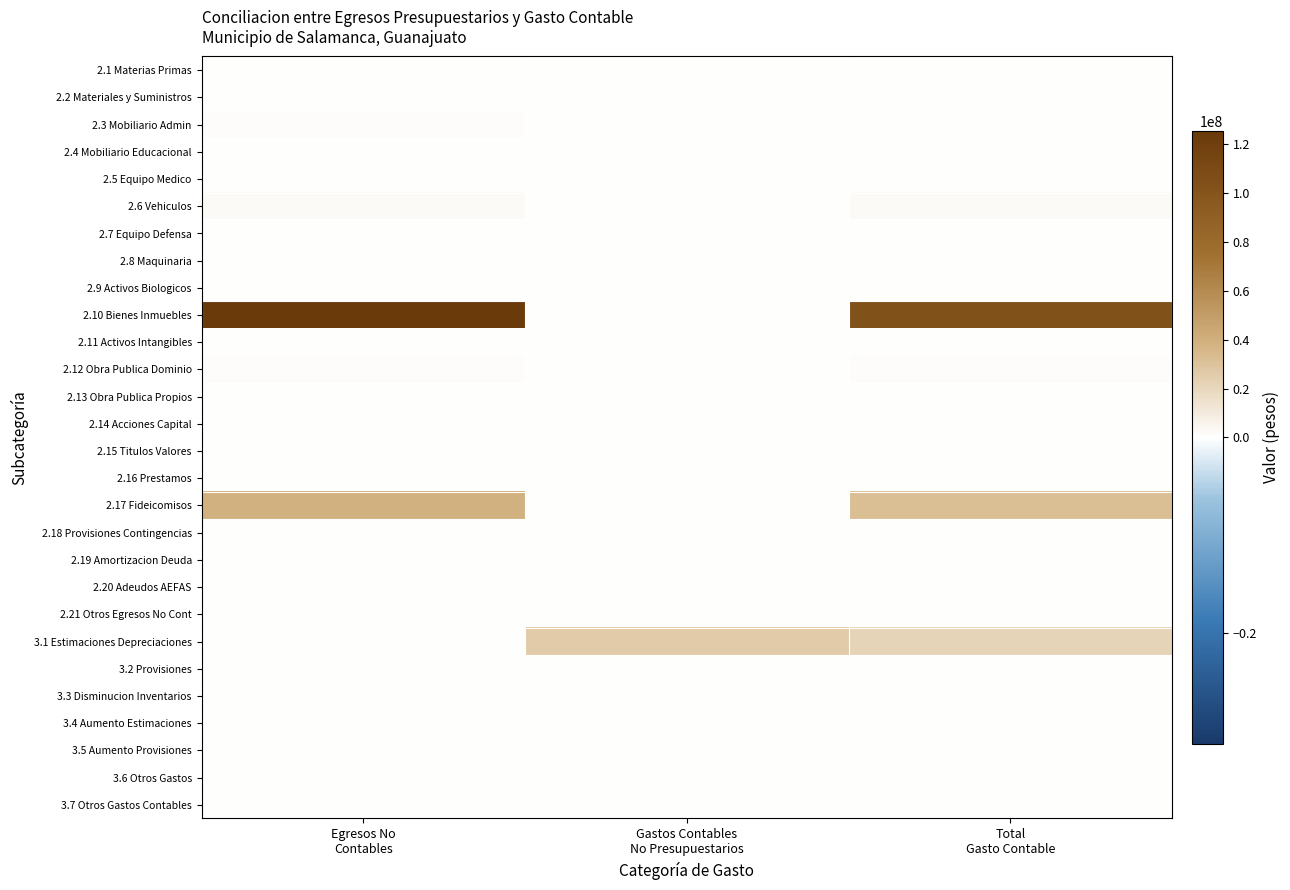

Which series changed the most between Egresos No Contables and Total Gasto Contable?

2.10 Bienes Inmuebles